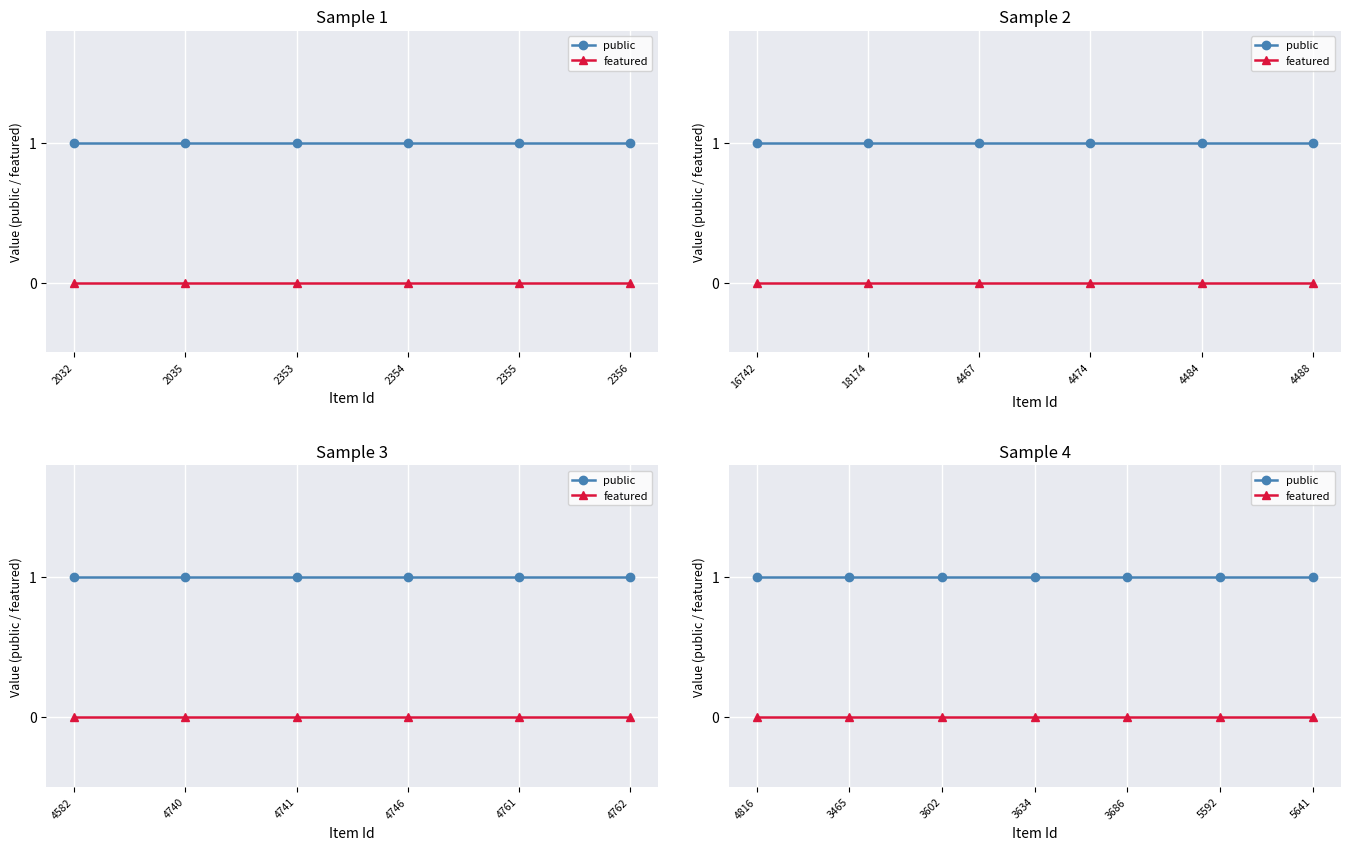

True or false: featured and public intersect in this chart.

False